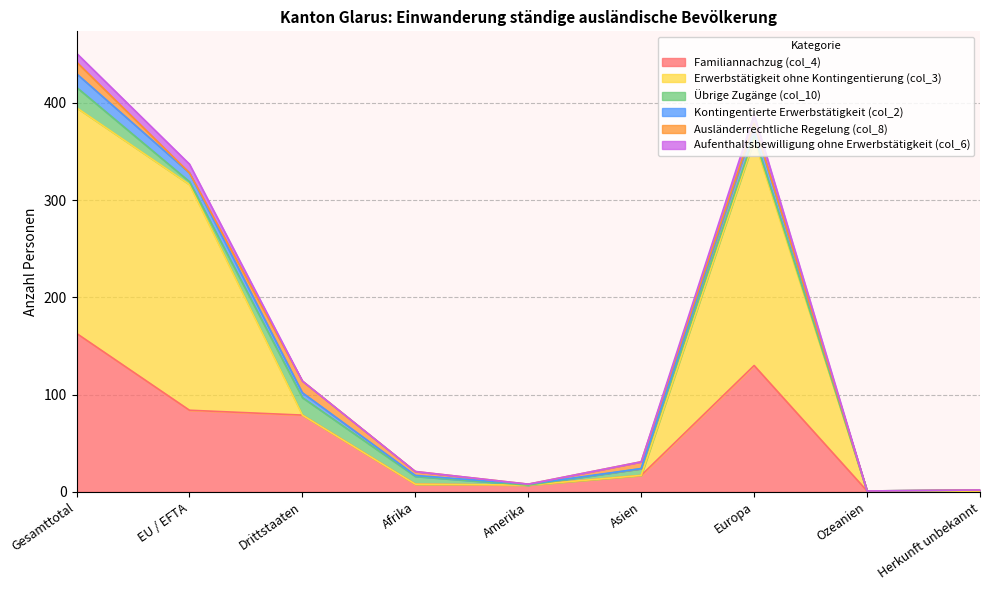

The value of Familiannachzug (col_4) at Drittstaaten is 24. True or false?

False